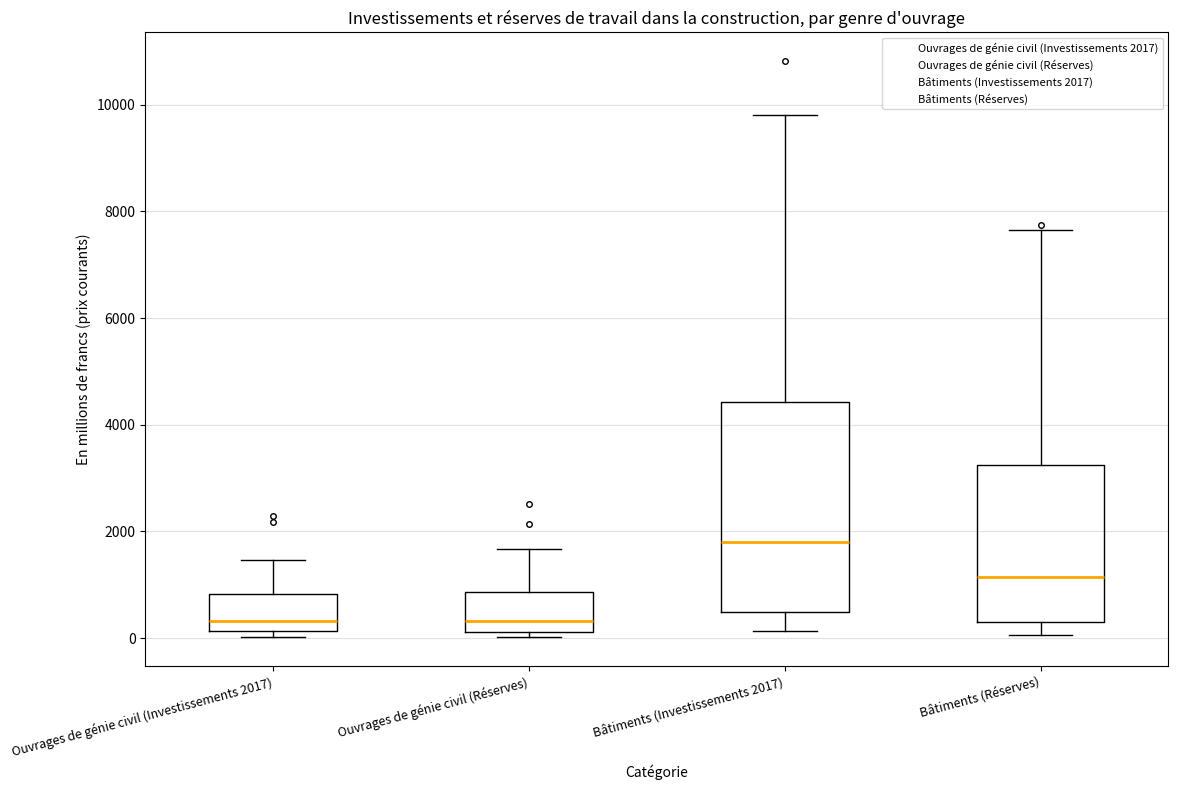

Which box's median line is the highest?

Bâtiments (Investissements 2017)